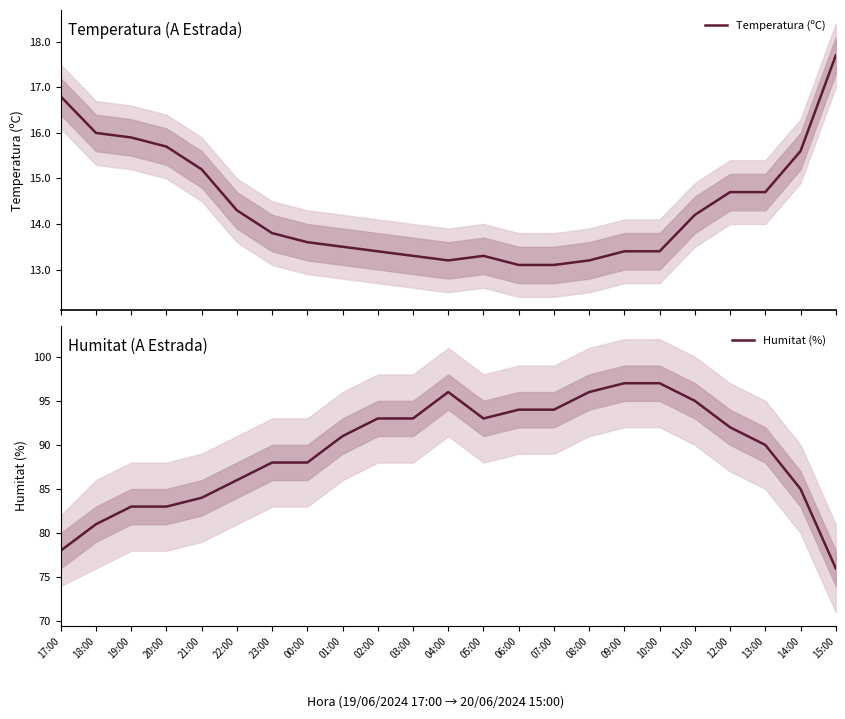

How many lines are shown in the chart?

2